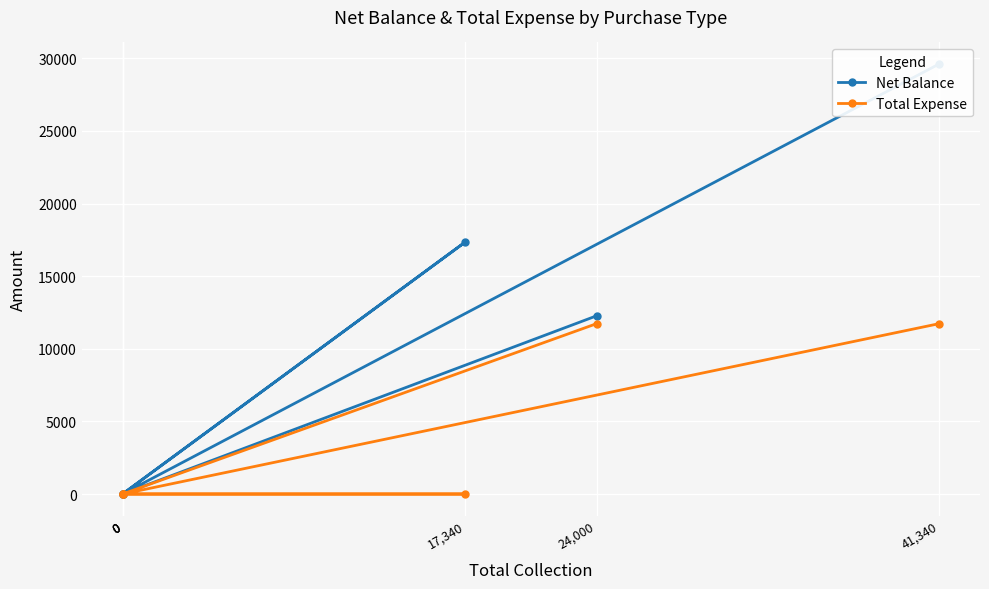

Count the number of data series in this chart.

2